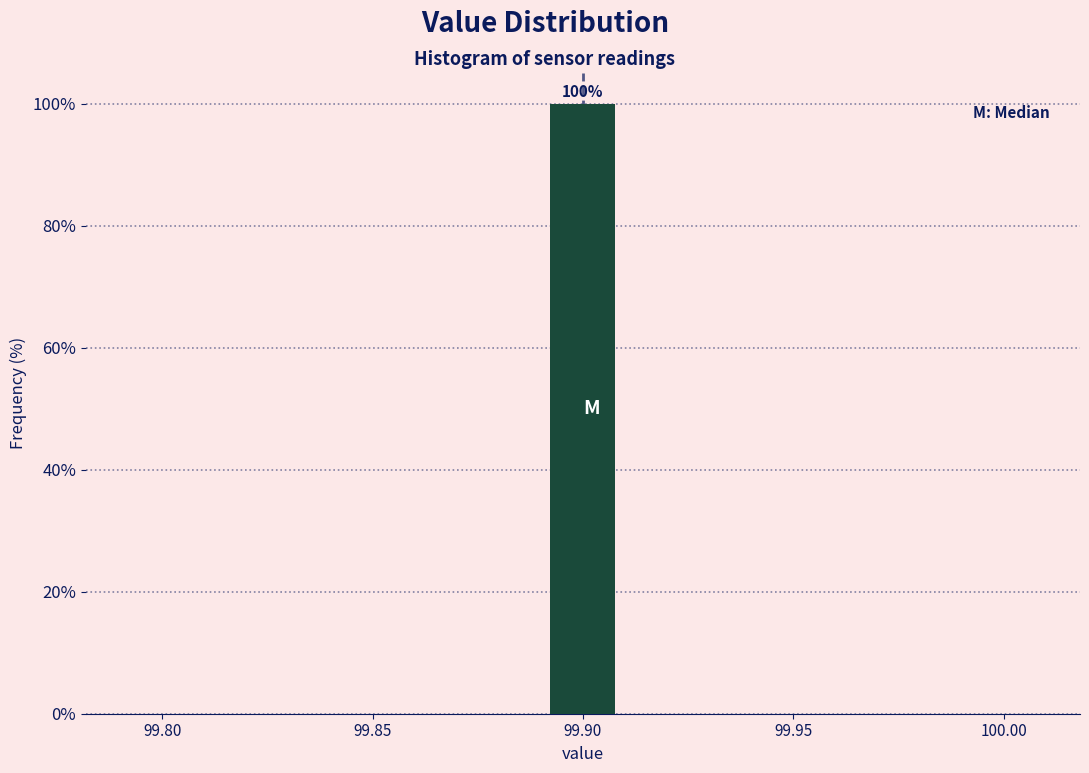

Around what value on the x-axis is the tallest bar? Give the approximate position of its centre, as read against the axis.

99.900